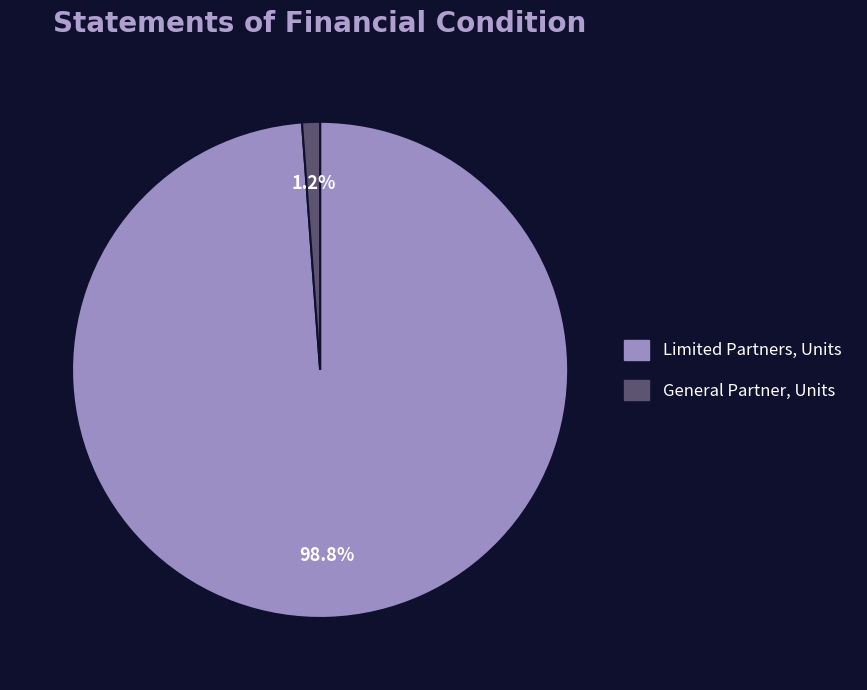

To the nearest percent, what is the average slice percentage?

50%